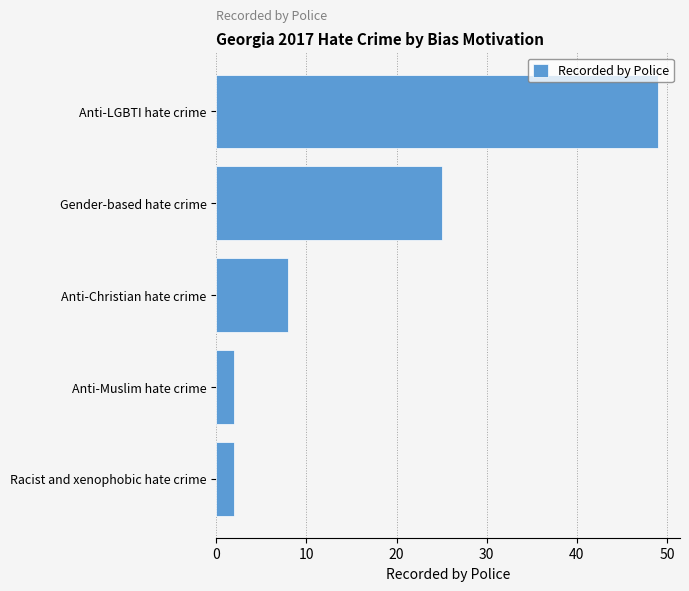

Which category has the highest value across all series?

Anti-LGBTI hate crime